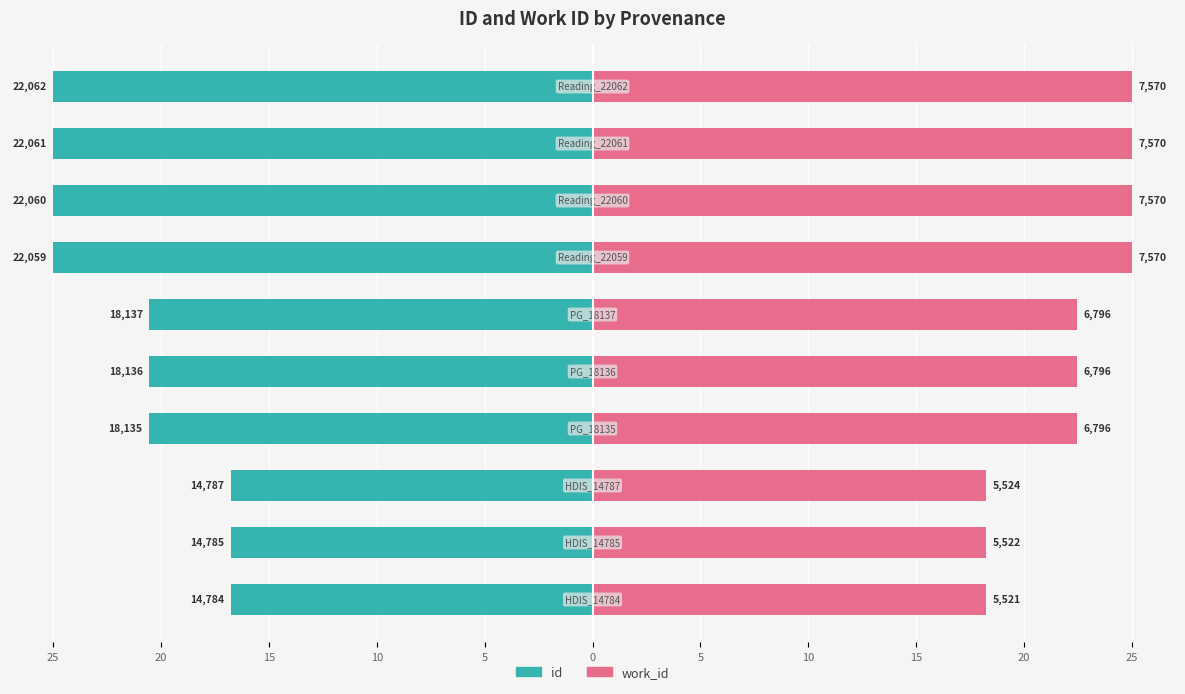

How many bars are there in each group?

2